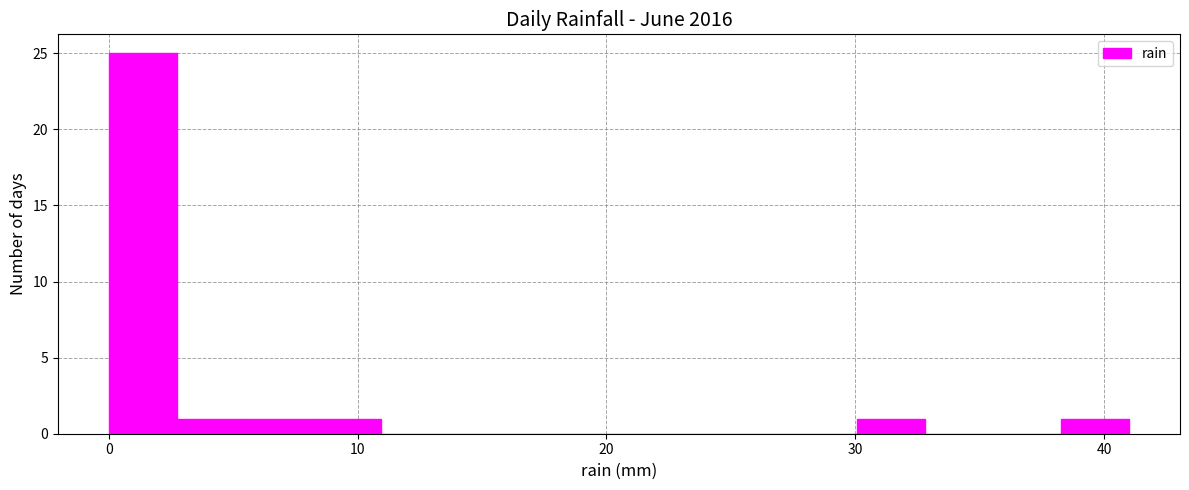

Read against the x-axis, roughly where is the centre of the tallest bar?

1